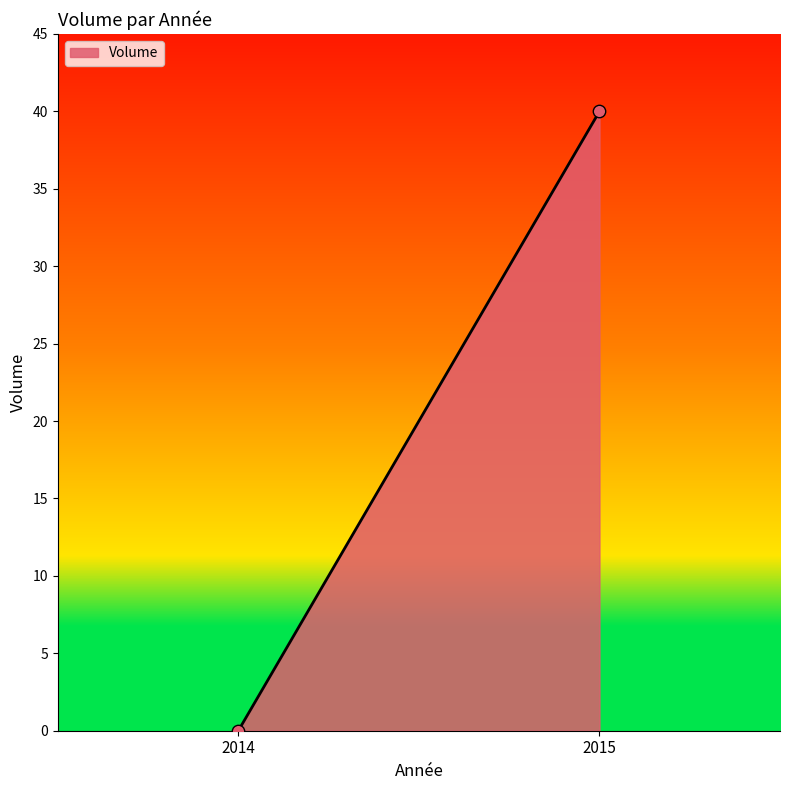

What is the average X value?

2014